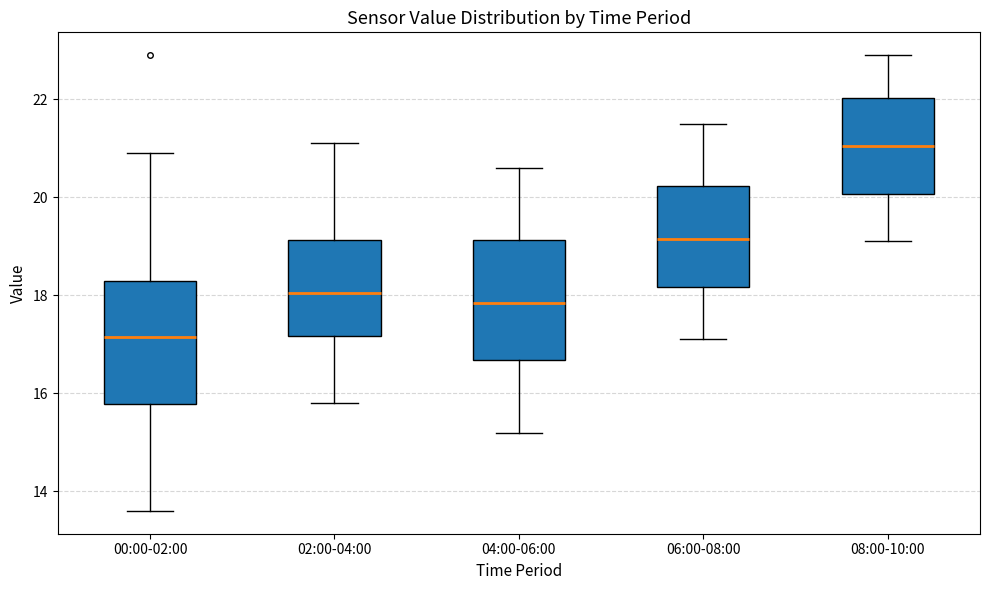

Which box's median line is the highest?

08:00-10:00